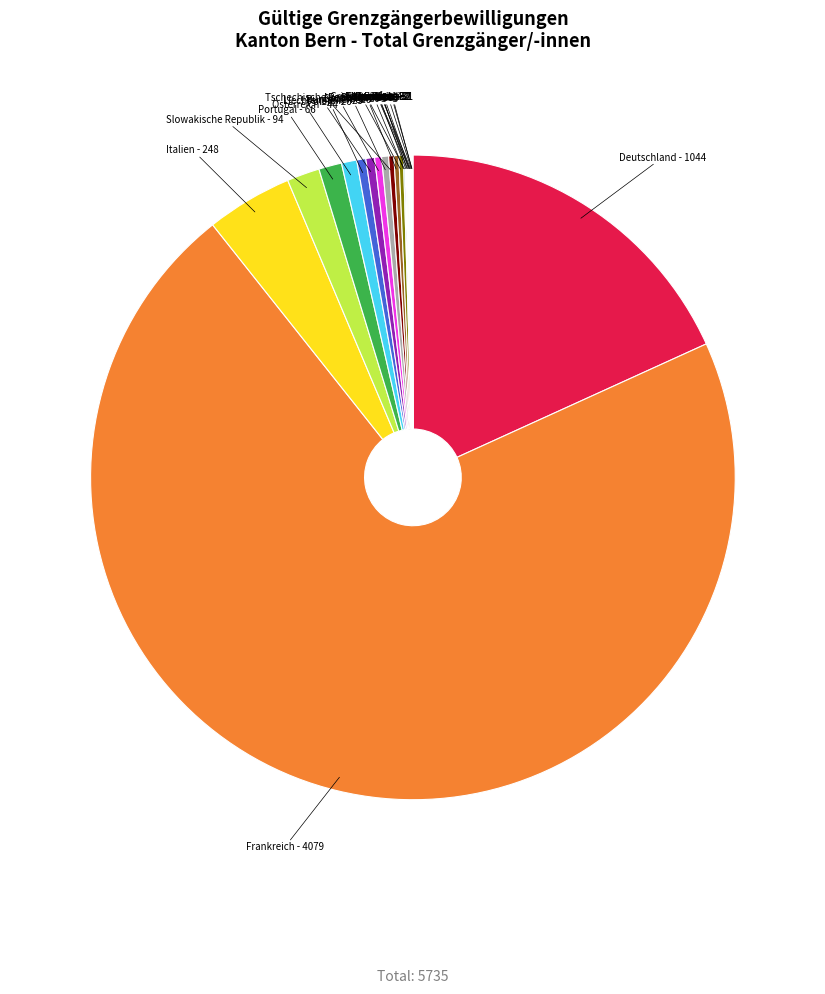

Rank the categories by value from highest to lowest.

Frankreich, Deutschland, Italien, Slowakische Republik, Portugal, Österreich, Polen, Liechtenstein, Rumänien, Spanien, Tschechische Republik, Belgien, Niederlande, Bulgarien, Griechenland, Kroatien, Litauen, Schweden, Finnland, Lettland, Luxemburg, Norwegen, Estland, Afrika, Türkei